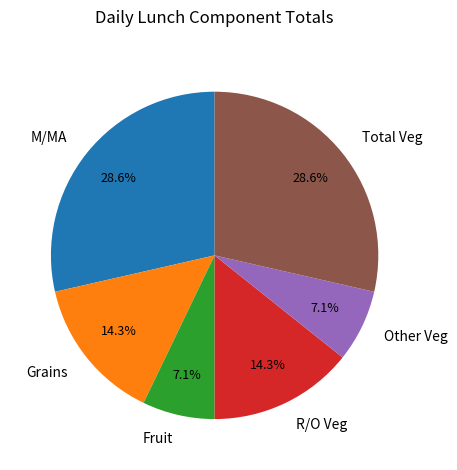

Which has a higher value, Other Veg or Total Veg?

Total Veg